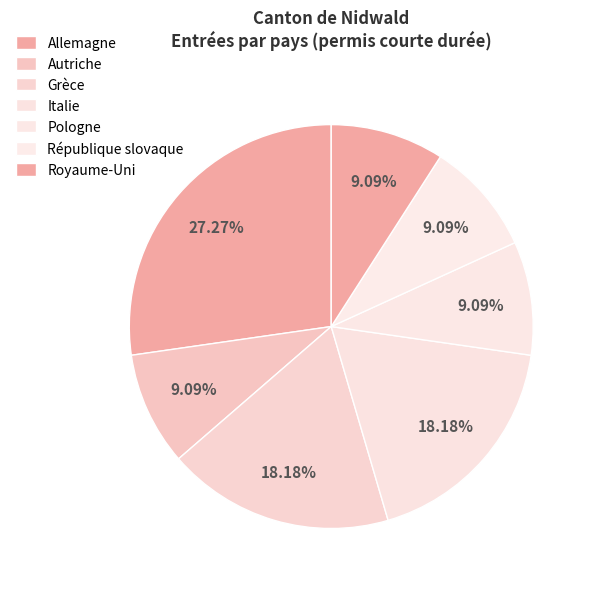

To the nearest percent, what is the difference between the Pologne and Italie slice percentages?

9%